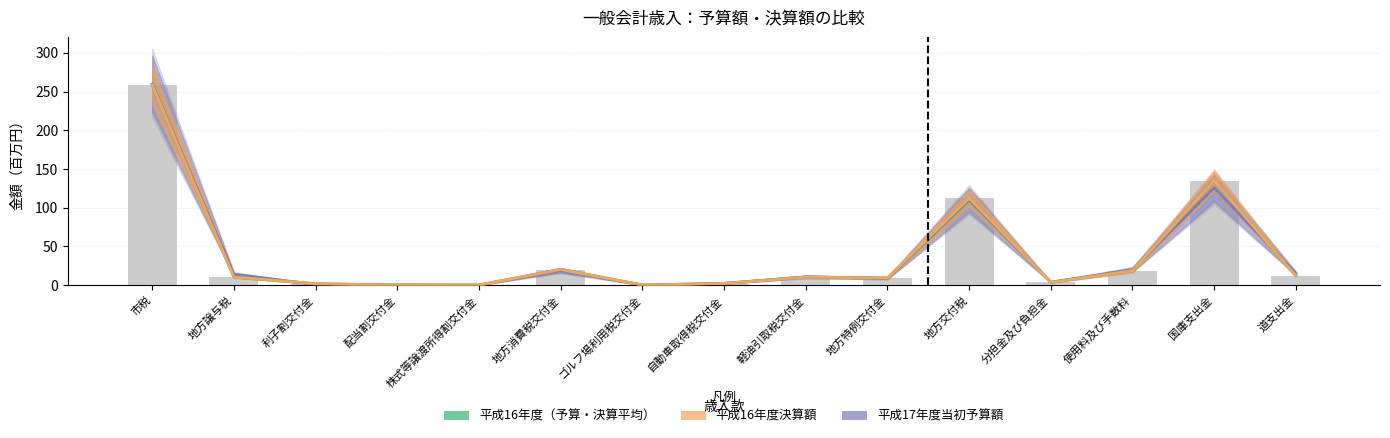

What position from the right is 使用料及び手数料?

3